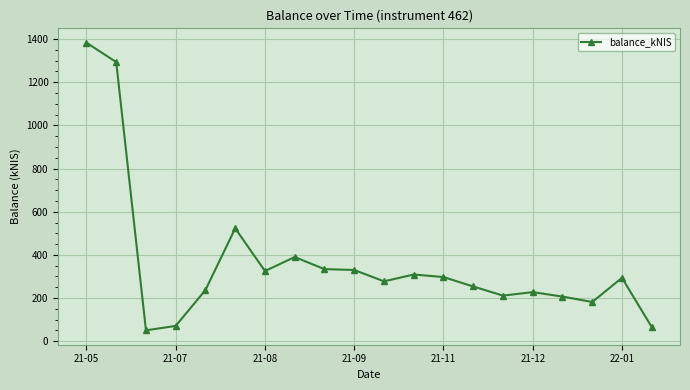

What is the sum of all values?

7262.4